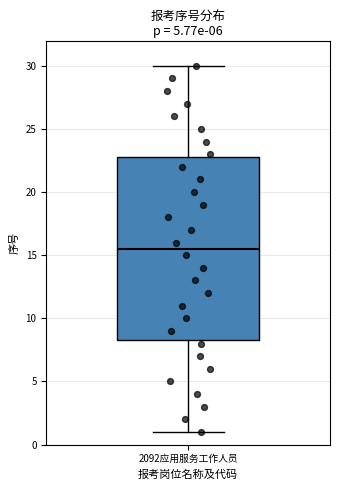

Where does the upper whisker of the box for 2092应用服务工作人员 end on the y-axis? The values are not printed on the chart, so give them approximately, as read against the axis.

30.0